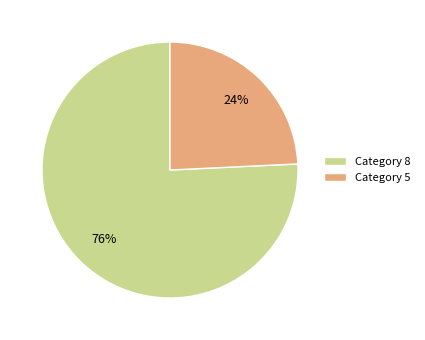

How many segments does this pie chart have?

2